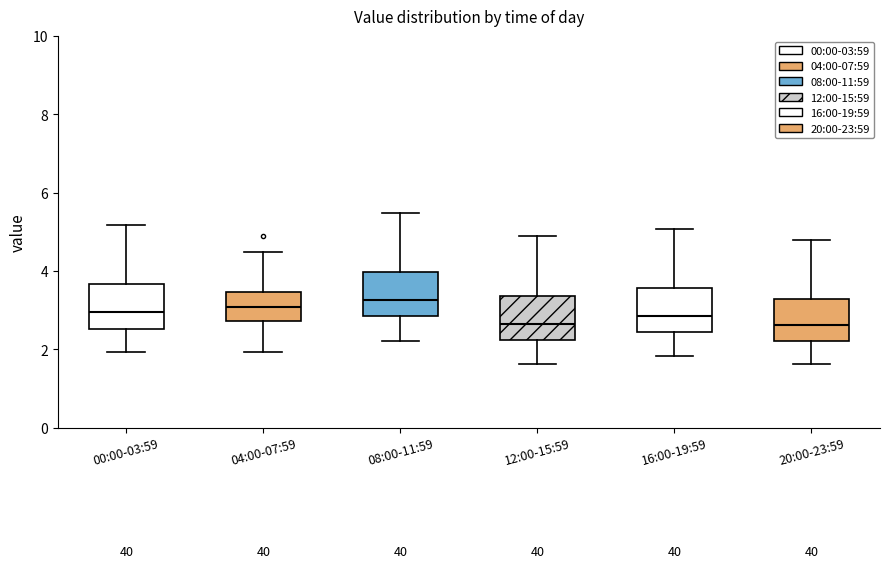

Reading left to right, read every box against the y-axis: the position of its median line, the range the box covers, and the ends of its whiskers. The values are not printed on the chart, so give them approximately, as read against the axis.

00:00-03:59: median 3.0, box 2.6 to 3.6, whiskers 2.0 to 5.2
04:00-07:59: median 3.0, box 2.8 to 3.4, whiskers 2.0 to 4.4
08:00-11:59: median 3.2, box 2.8 to 4.0, whiskers 2.2 to 5.4
12:00-15:59: median 2.6, box 2.2 to 3.4, whiskers 1.6 to 4.8
16:00-19:59: median 2.8, box 2.4 to 3.6, whiskers 1.8 to 5.0
20:00-23:59: median 2.6, box 2.2 to 3.2, whiskers 1.6 to 4.8